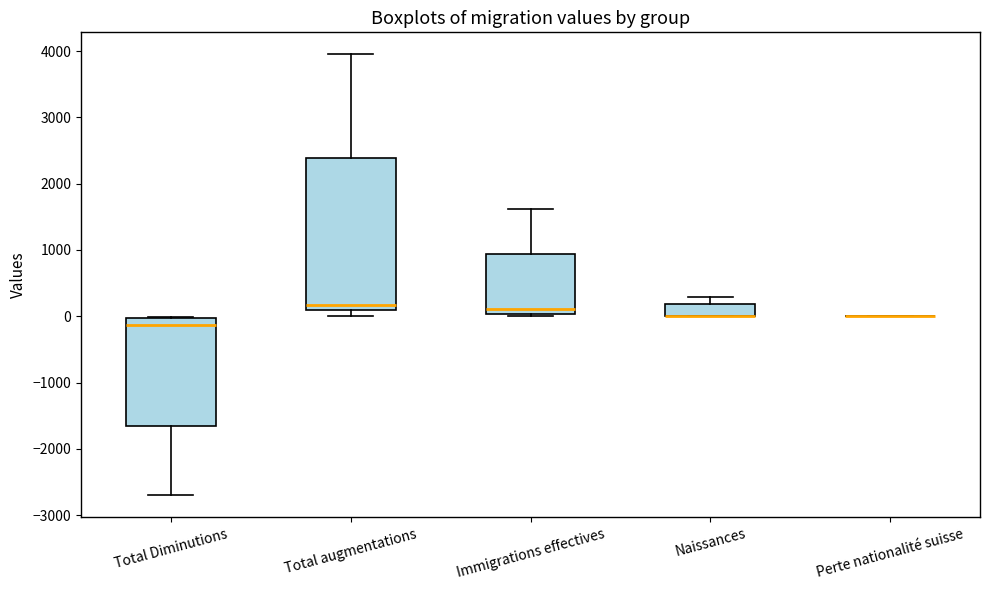

Where is the upper edge of the box for Naissances on the y-axis? The values are not printed on the chart, so give them approximately, as read against the axis.

200